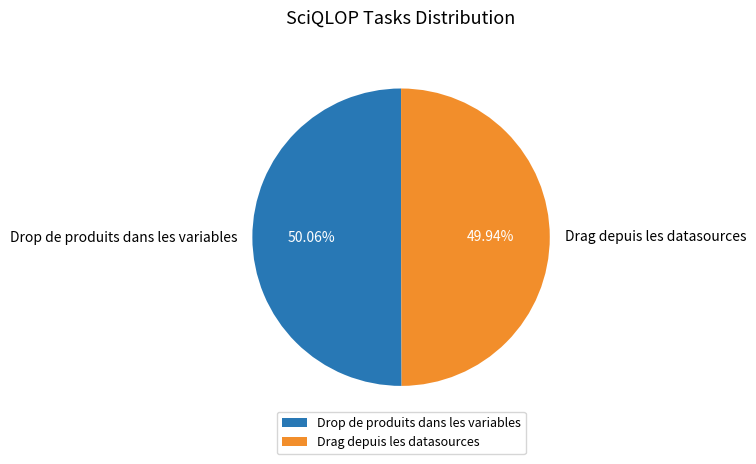

To the nearest percent, what portion does Drop de produits dans les variables represent?

50%